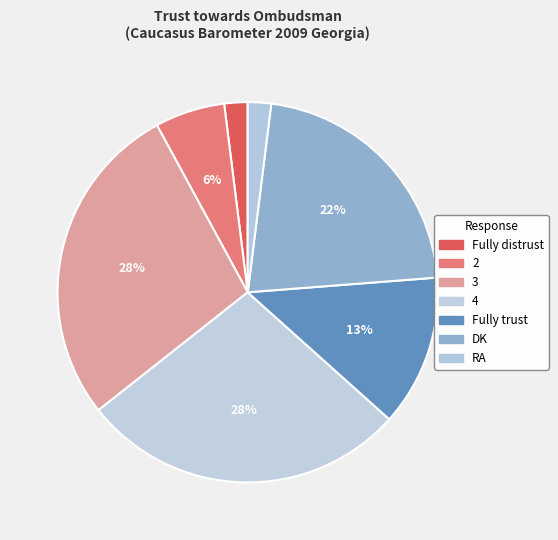

Which slice is the smallest?

Fully distrust